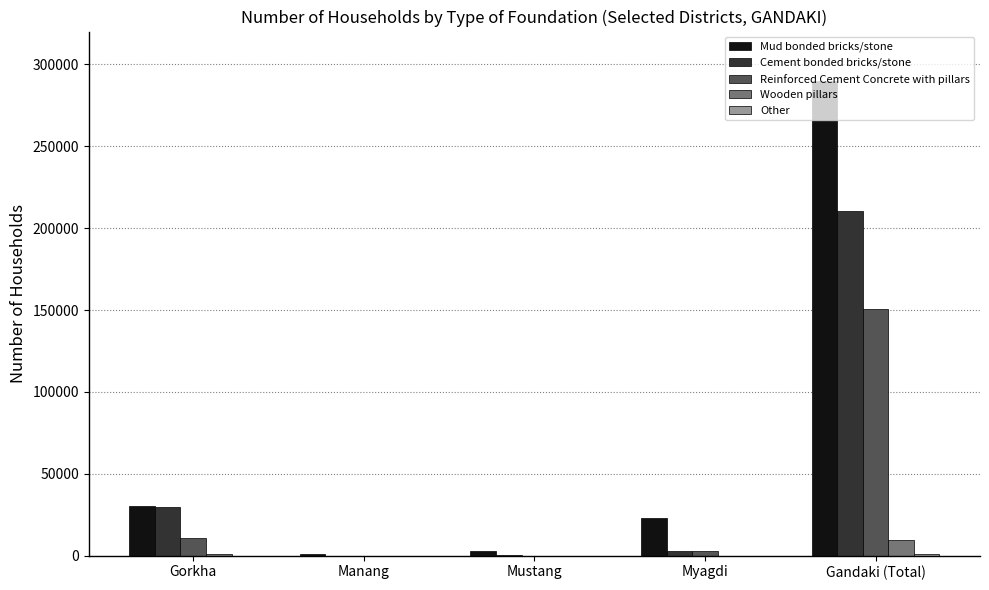

What is the sum of all Mud bonded bricks/stone values?

347762